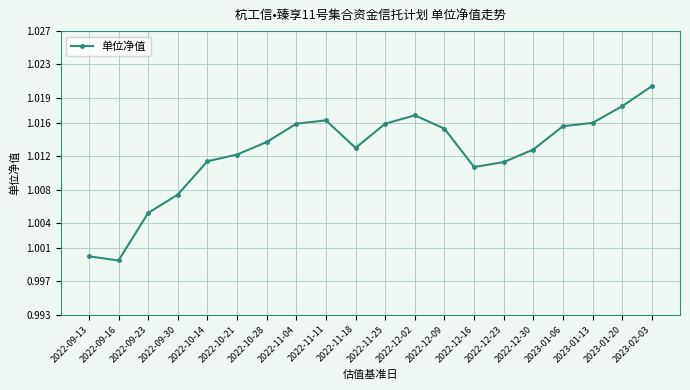

What is the label of the 10th point from the right?

2022-11-25